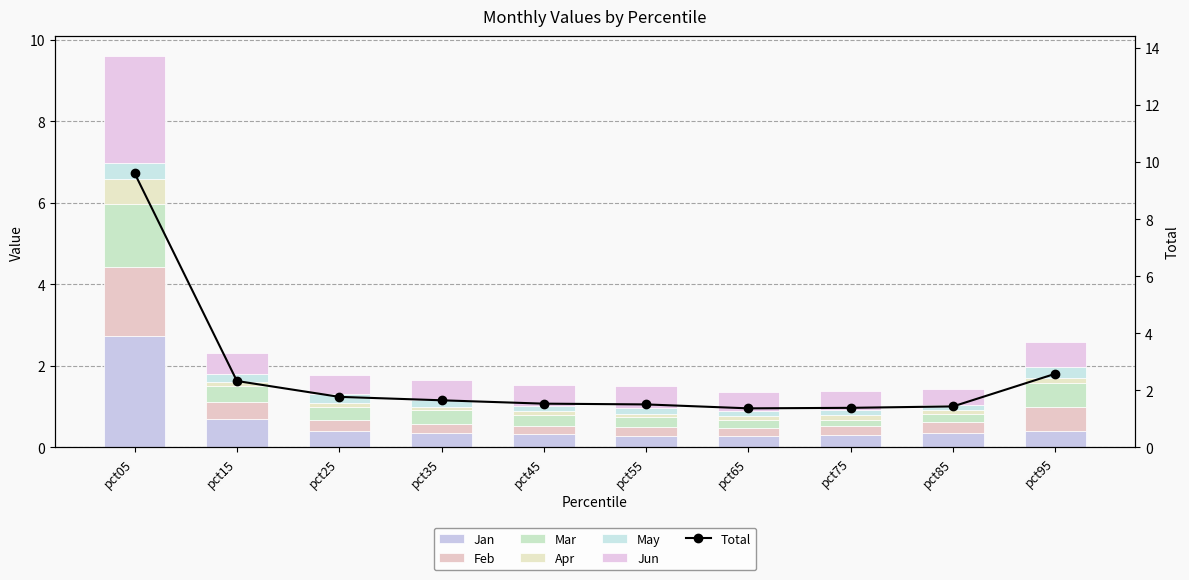

Reading left to right, extract all data points from this chart.

Jan: 2.7	0.7	0.4	0.4	0.3	0.3	0.3	0.3	0.4	0.4
Feb: 1.7	0.4	0.3	0.2	0.2	0.2	0.2	0.2	0.2	0.6
Mar: 1.5	0.4	0.3	0.3	0.3	0.2	0.2	0.2	0.2	0.6
Apr: 0.6	0.1	0.1	0.1	0.1	0.1	0.1	0.1	0.1	0.1
May: 0.4	0.2	0.2	0.2	0.1	0.1	0.1	0.1	0.1	0.3
Jun: 2.6	0.5	0.5	0.5	0.5	0.5	0.5	0.5	0.4	0.6